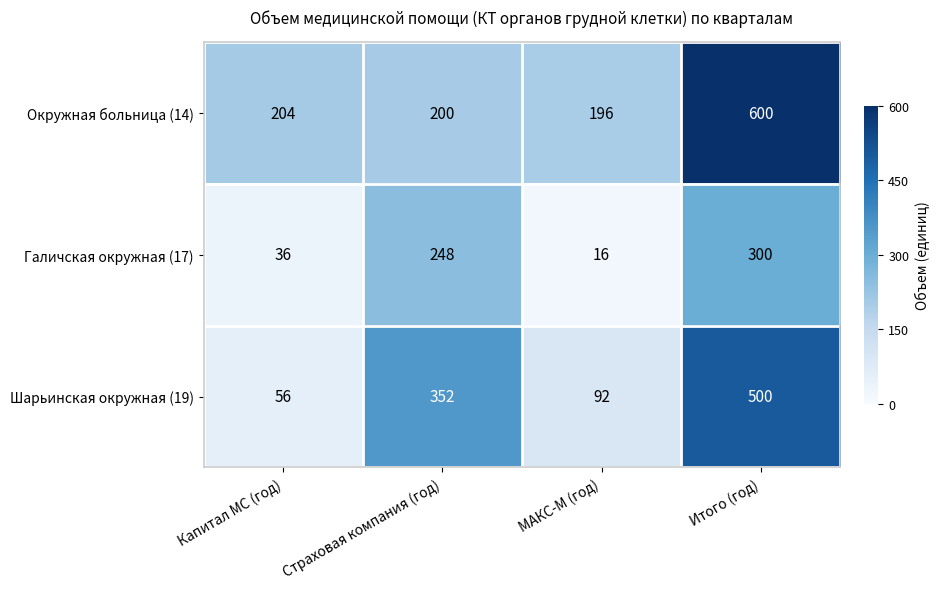

What is the difference between the highest and lowest values at МАКС-М (год)?

180